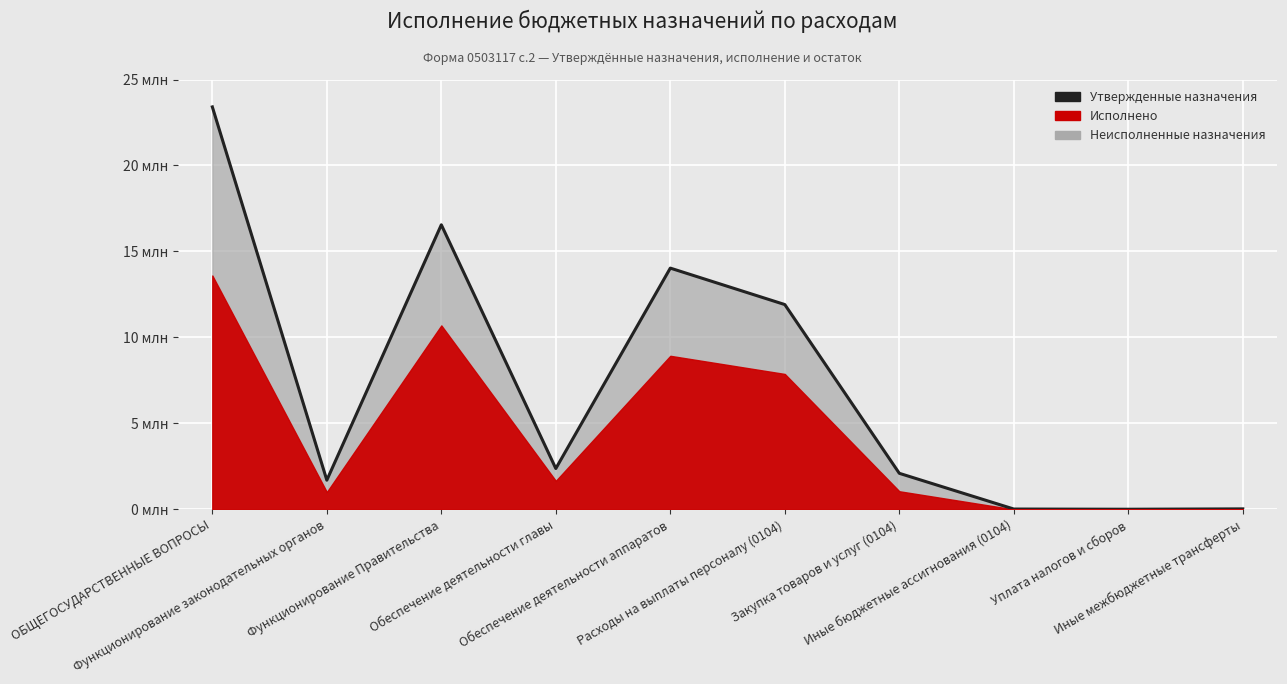

How many lines are shown in the chart?

1